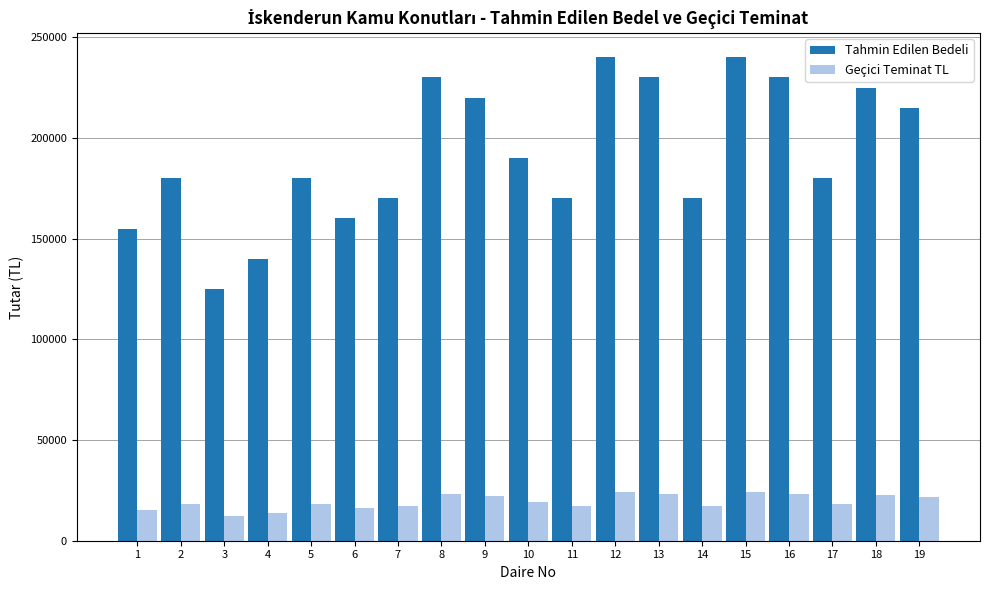

The value of Tahmin Edilen Bedeli at 14 is 170000. True or false?

True